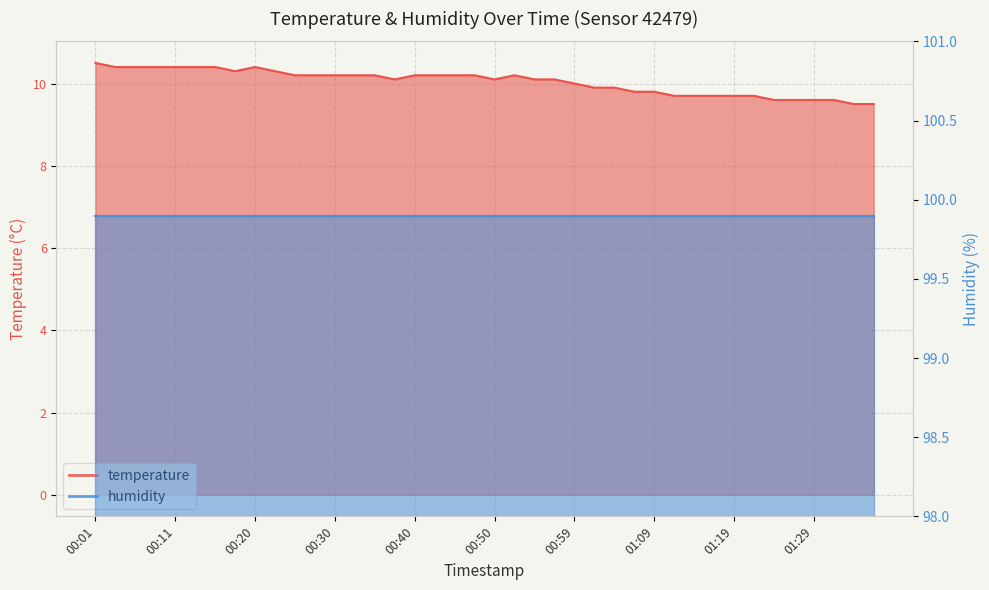

At which label does the data first exceed 10?

00:01